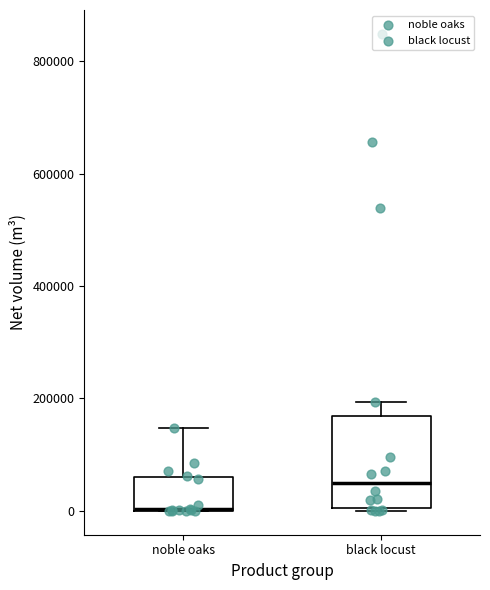

Where is the upper edge of the box for black locust on the y-axis? The values are not printed on the chart, so give them approximately, as read against the axis.

160000